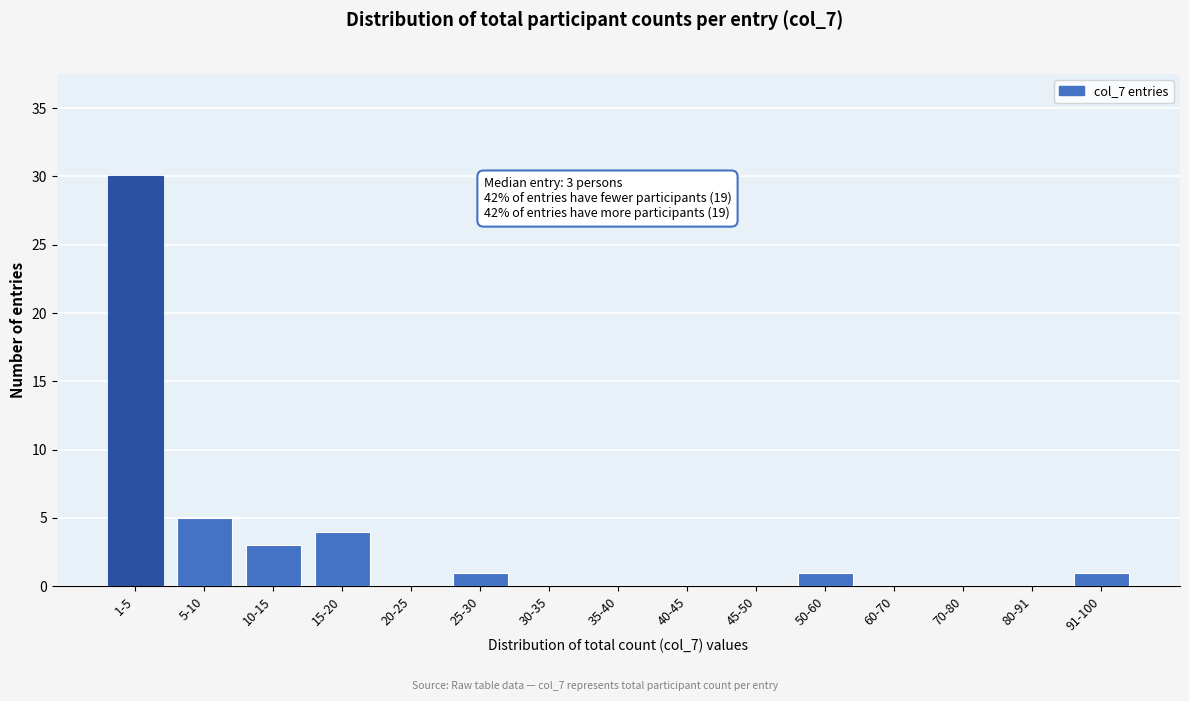

Reading left to right, what are all the values shown in this chart?

1-5=30	5-10=5	10-15=3	15-20=4	20-25=0	25-30=1	30-35=0	35-40=0	40-45=0	45-50=0	50-60=1	60-70=0	70-80=0	80-91=0	91-100=1